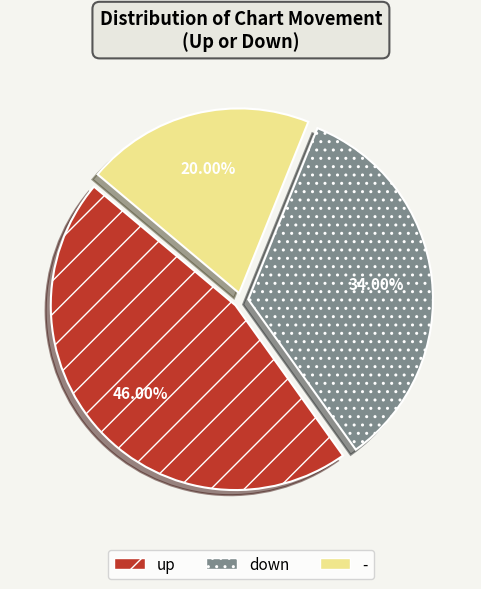

What percentage is the up slice, to the nearest percent?

46%